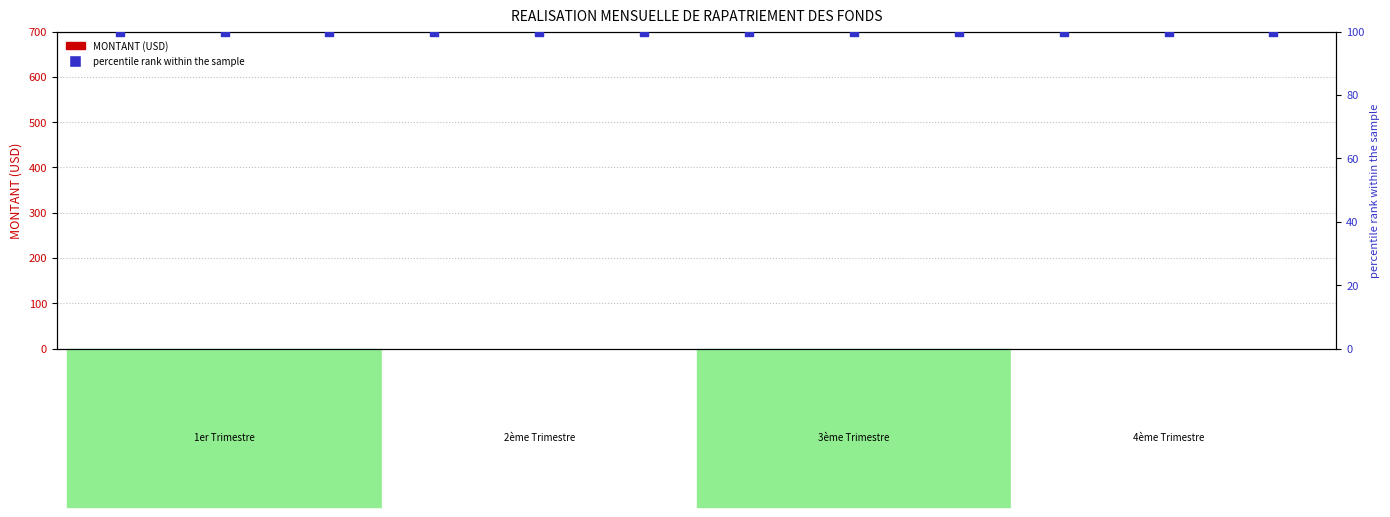

What is the total value across all series at Octombre?

100